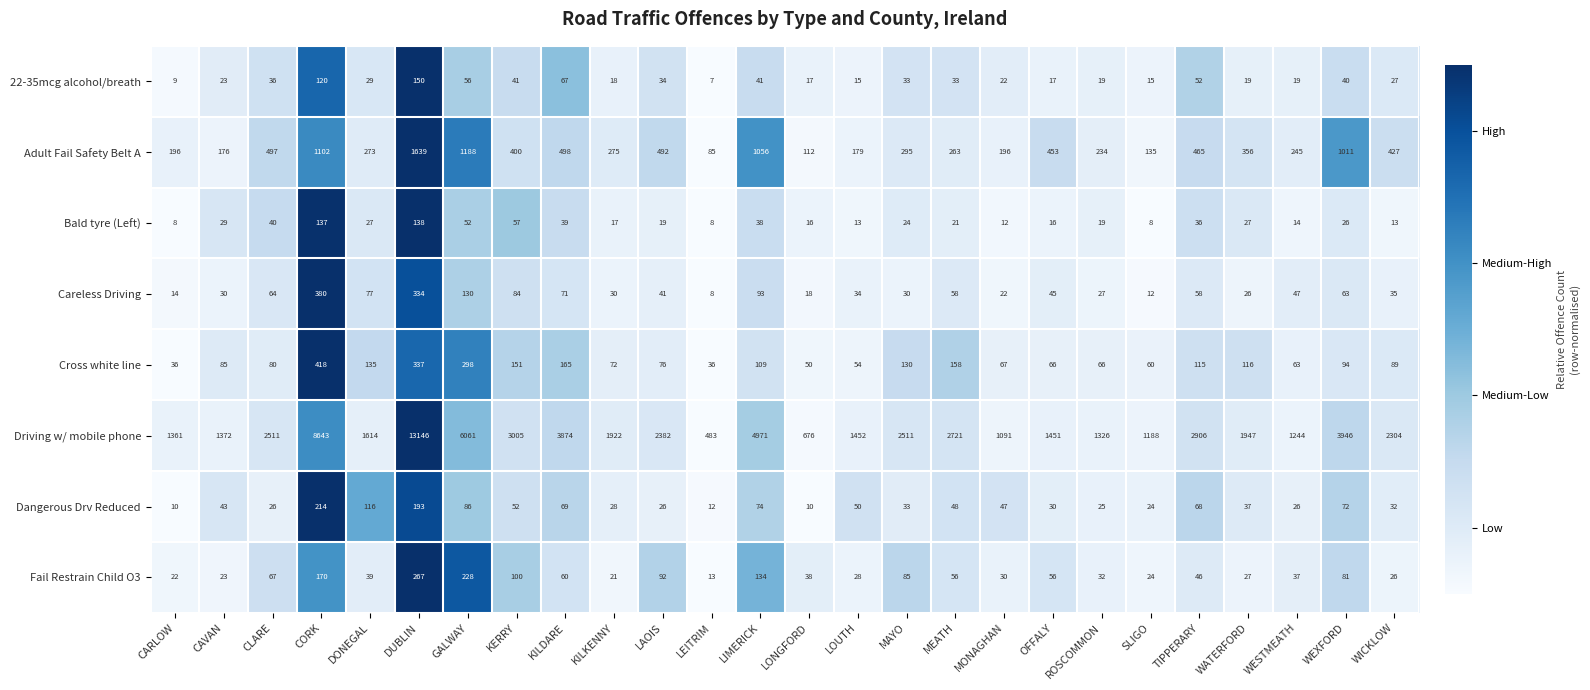

Read the Adult Fail Safety Belt A value at LOUTH, to the nearest 50.

200